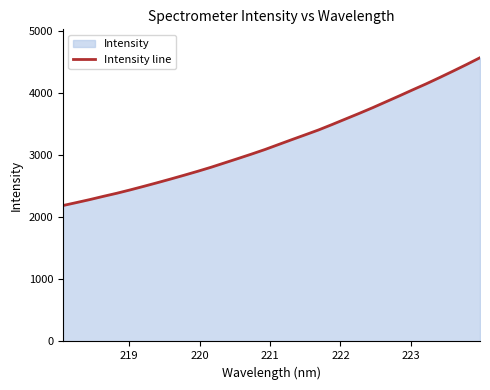

What is the smallest value displayed?

2186.2